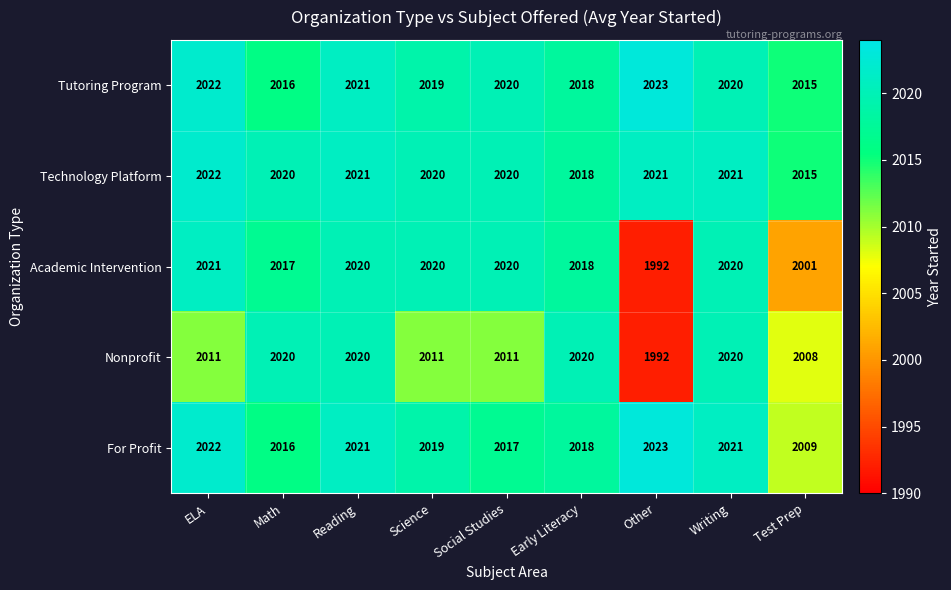

Which series has the largest range (max minus min)?

Academic Intervention